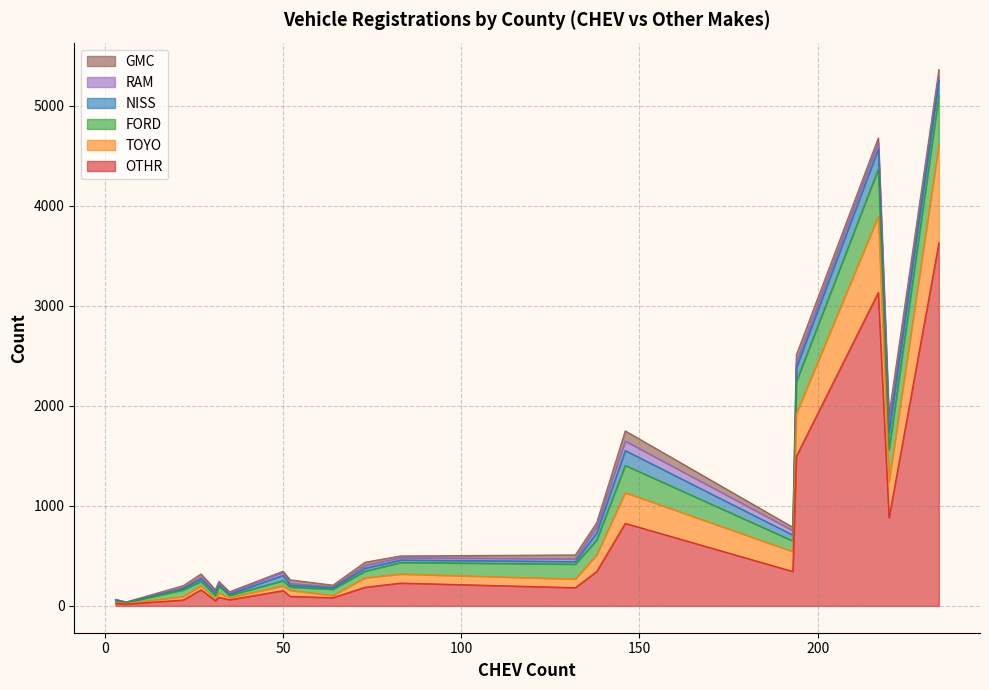

What is the spread (max minus min) of values at 27?

147